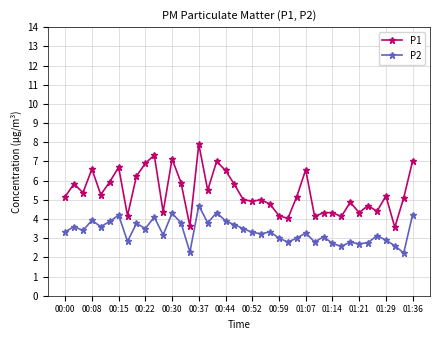

What are all the series names shown in the legend?

P1, P2